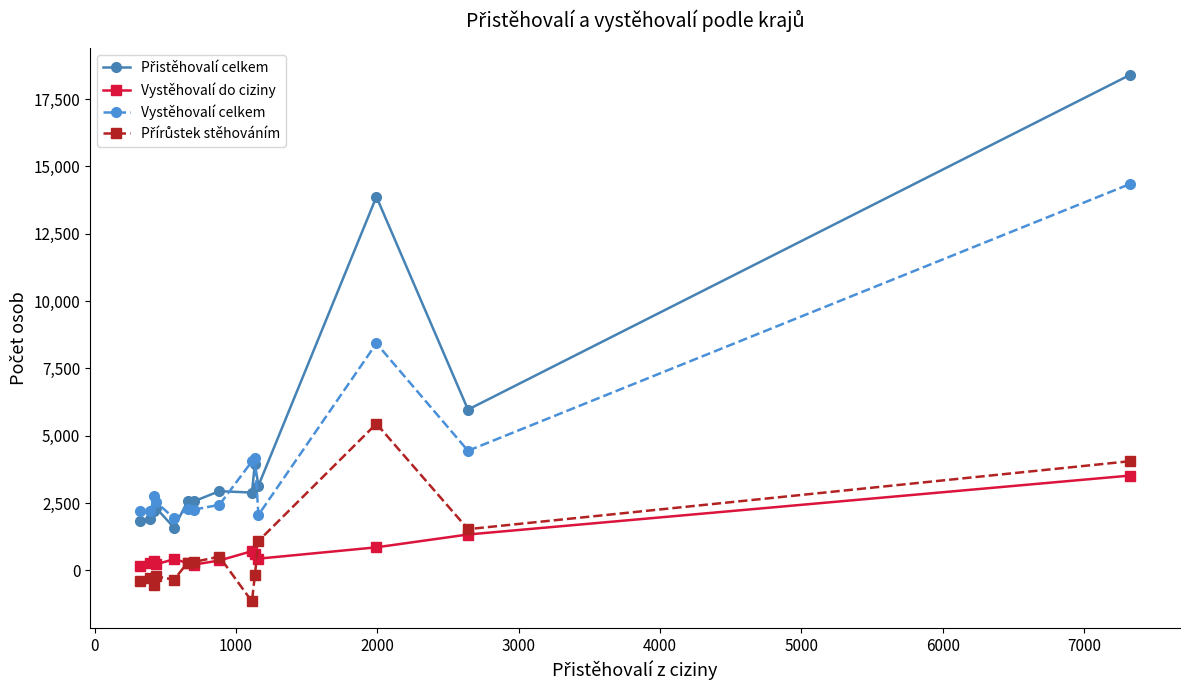

True or false: Vystěhovalí do ciziny and Vystěhovalí celkem cross at least once.

False